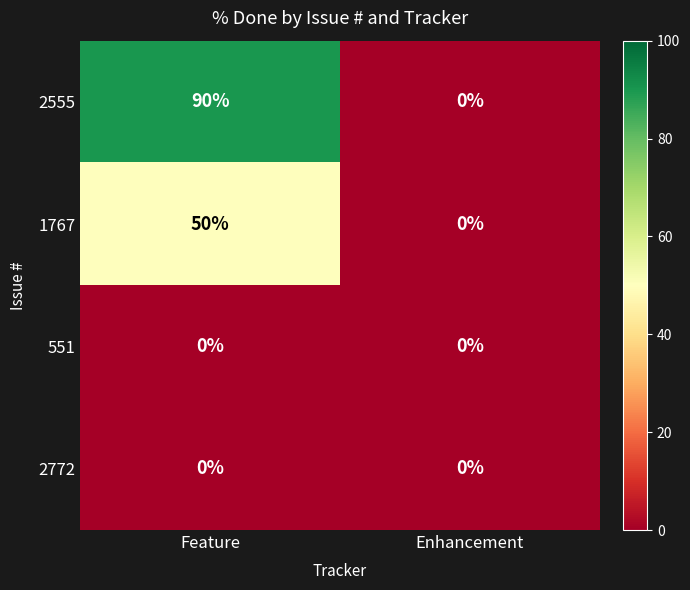

Count the number of data series in this chart.

4